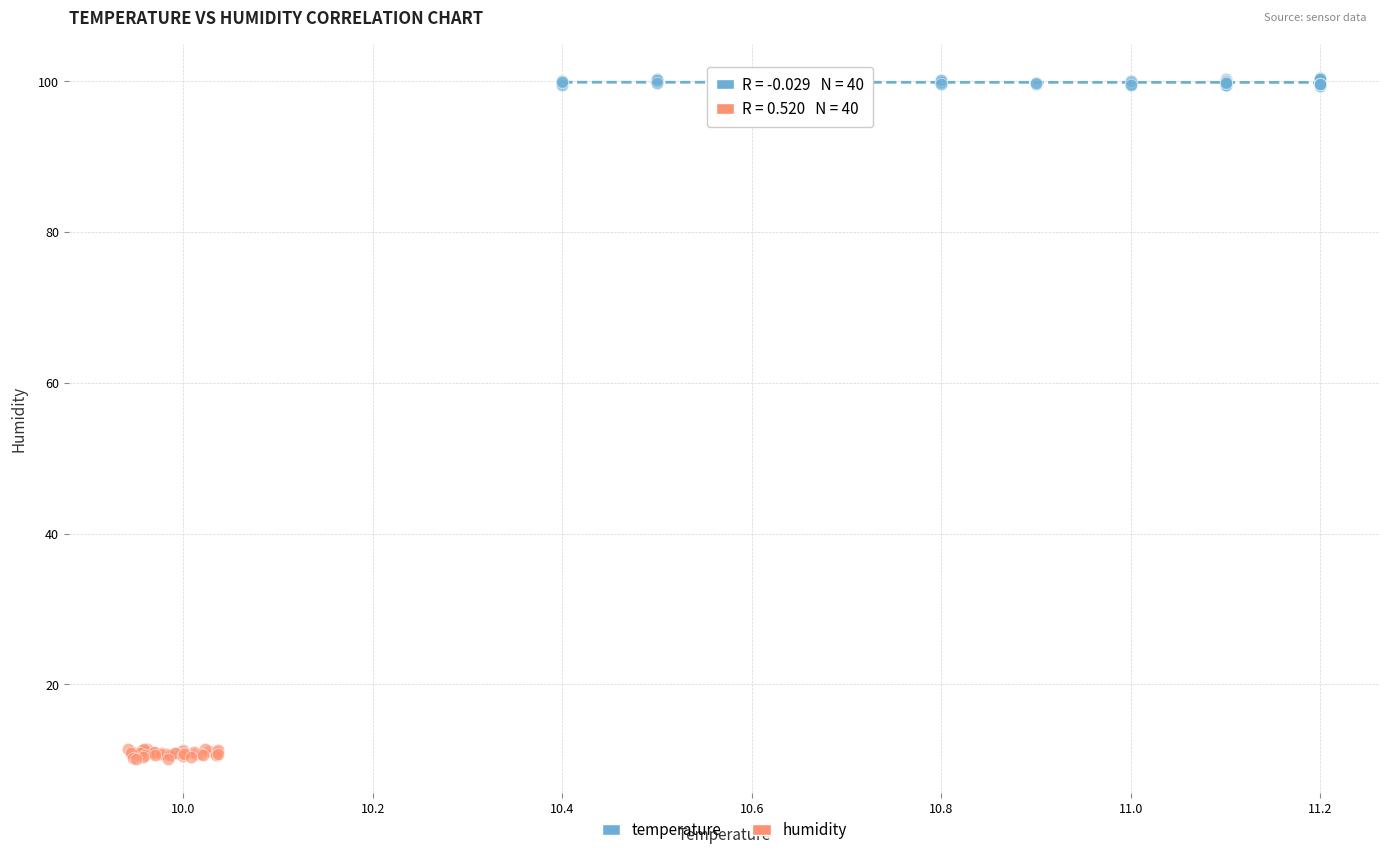

Which series contains the highest Y value?

temperature